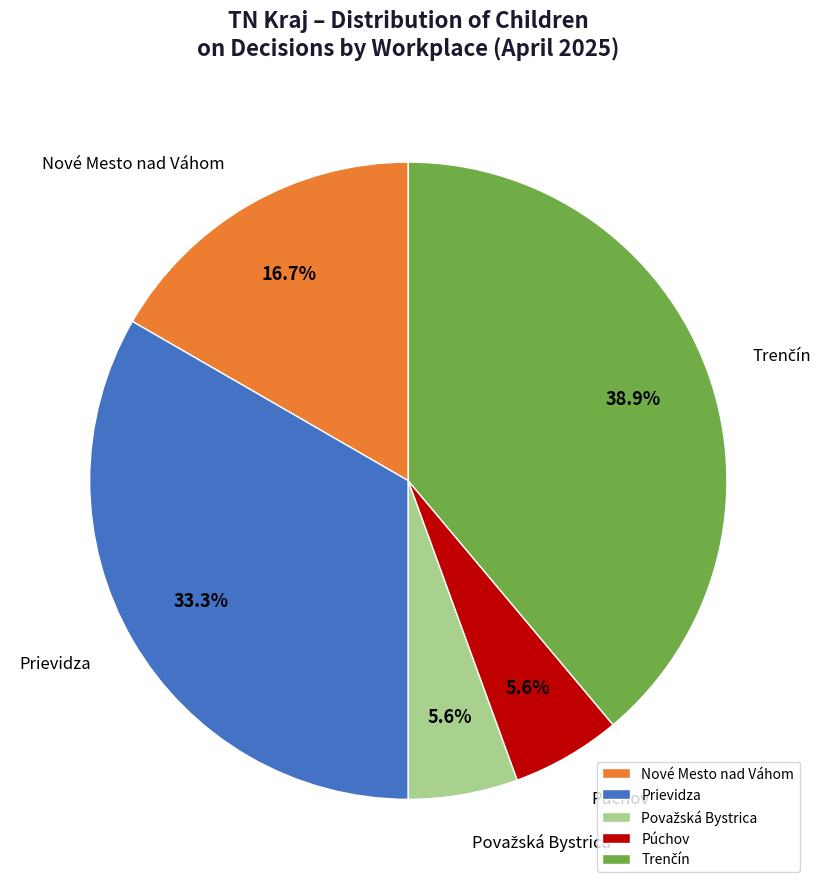

Does any single category account for the majority?

No